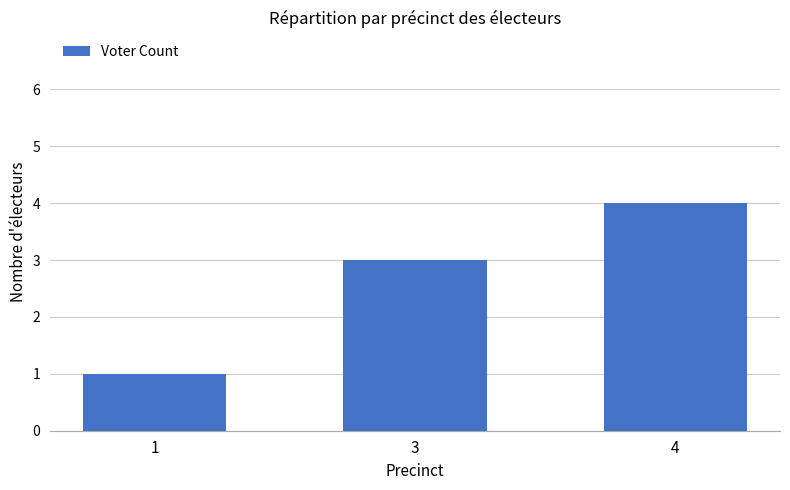

What is the minimum value shown in the chart?

1